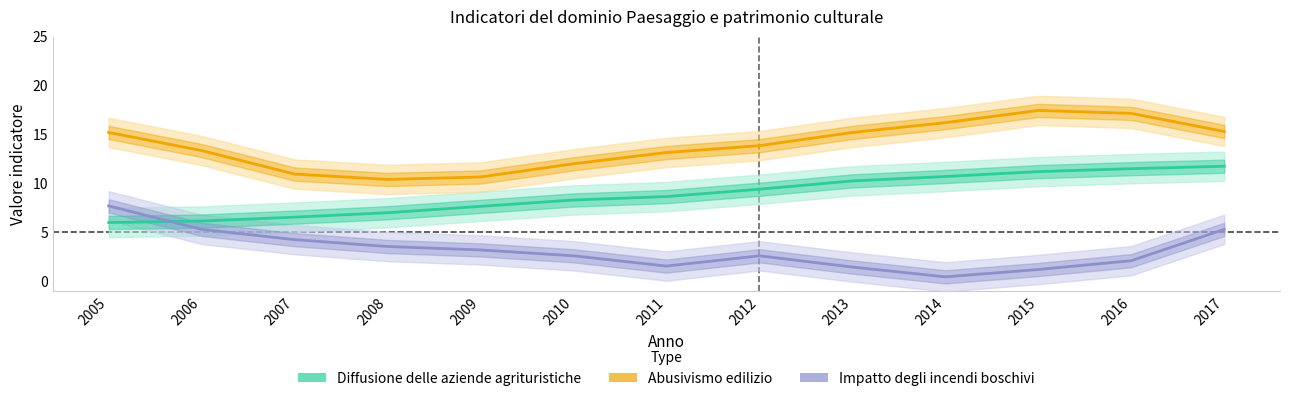

Which series has the largest total across all categories?

Abusivismo edilizio